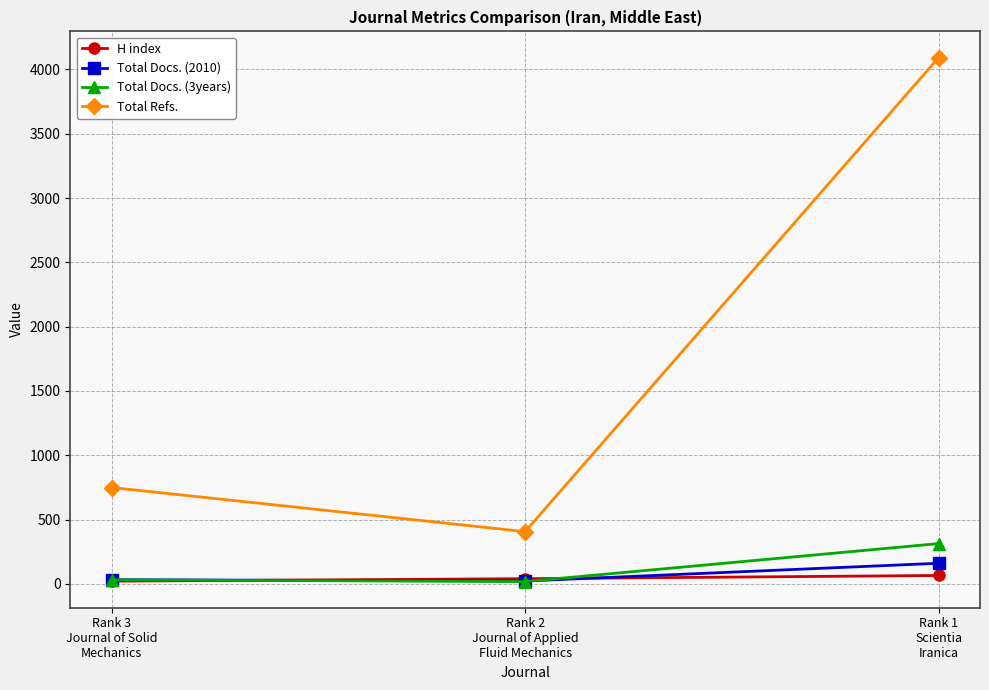

What is the approximate value of Total Docs. (3years) at Rank 2
Journal of Applied
Fluid Mechanics?

18